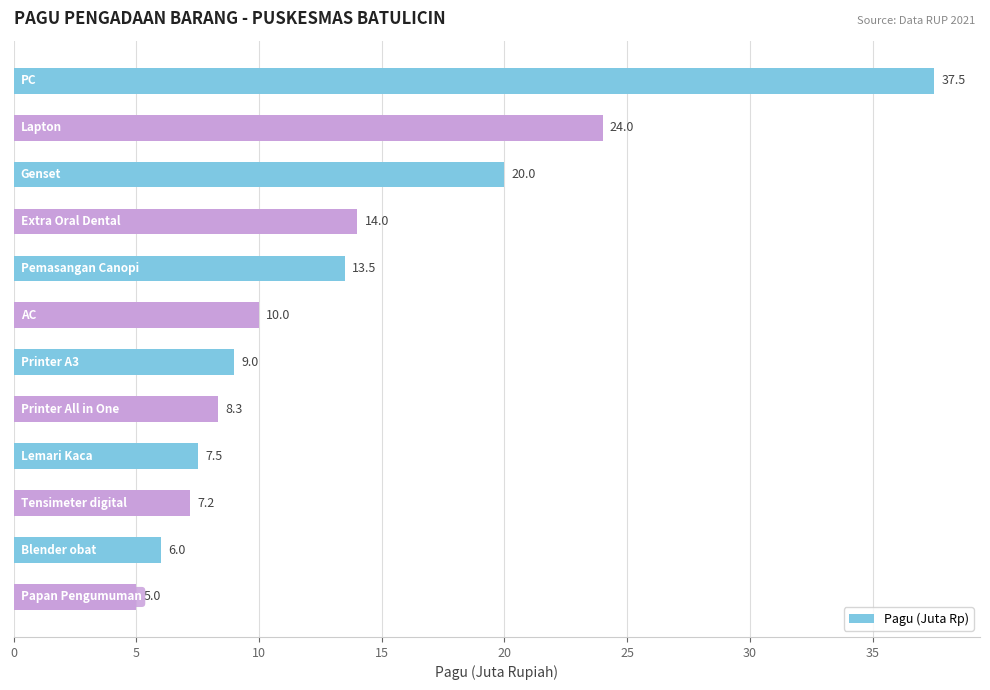

What is the value of the 5th bar from the top?

13.5